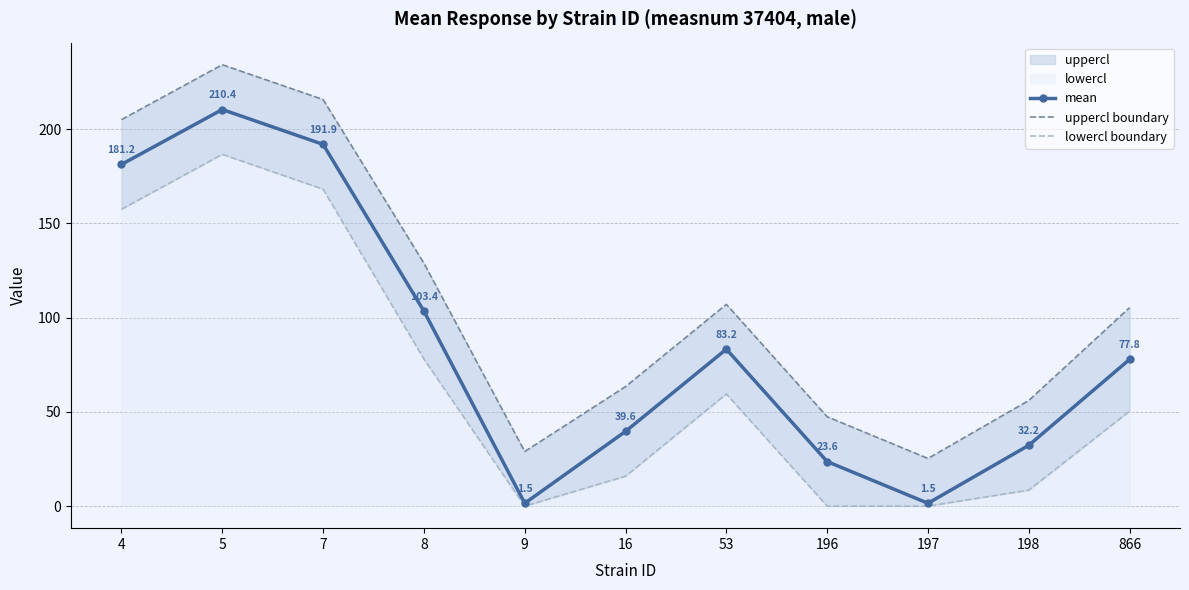

What is the maximum value for lowercl boundary?

186.6